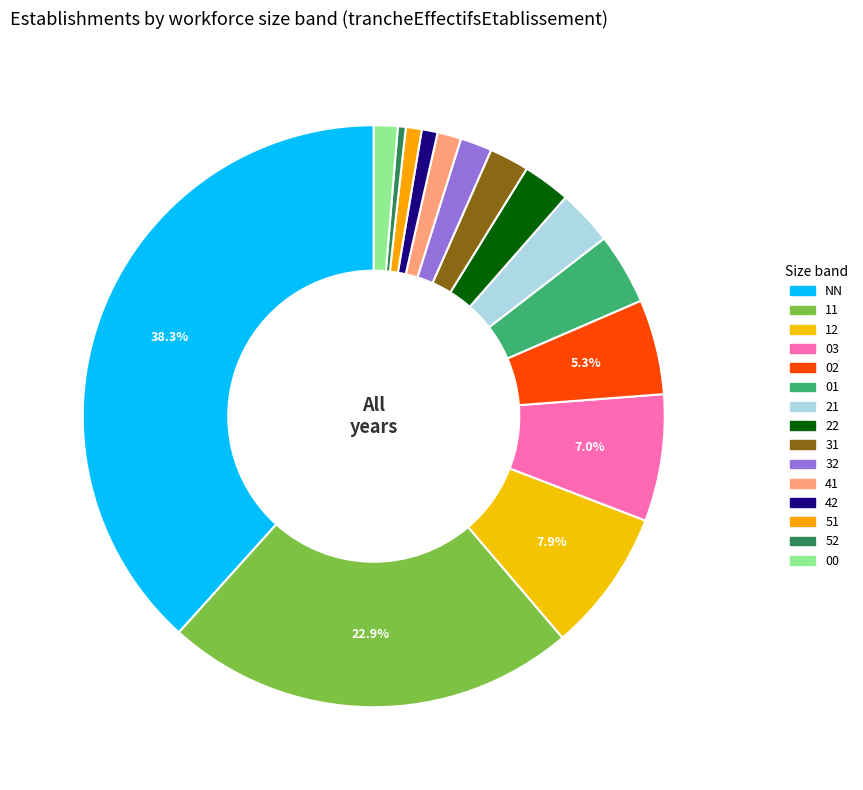

Which has a higher value, 31 or 03?

03